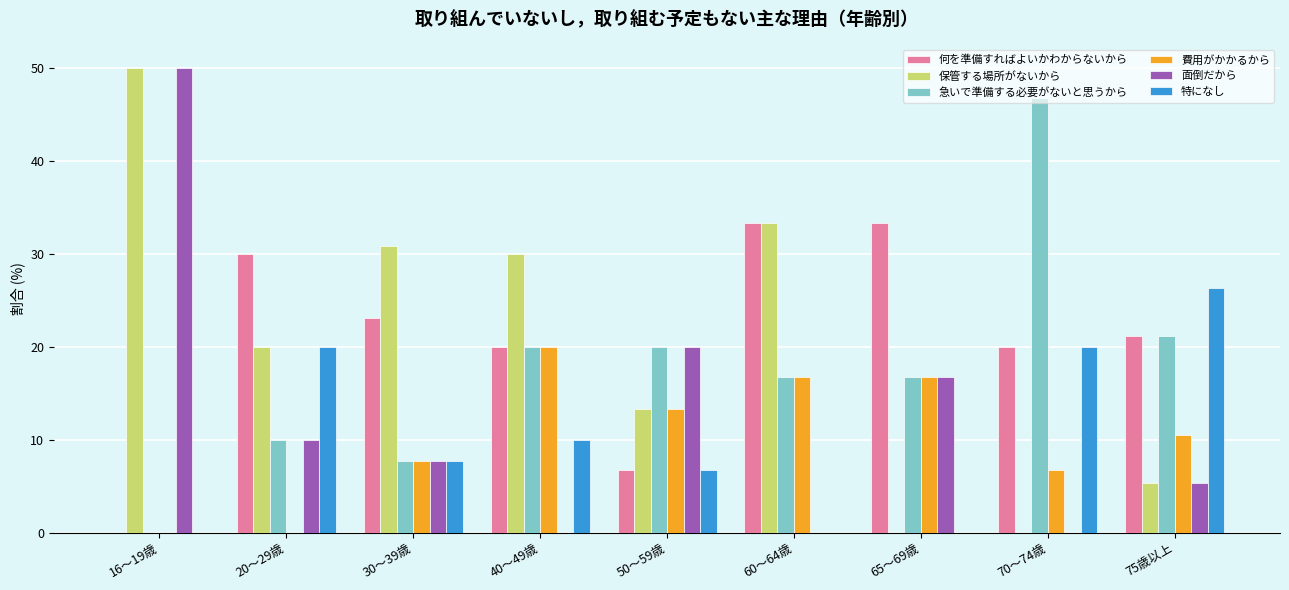

What is the sum of all 面倒だから values?

109.7